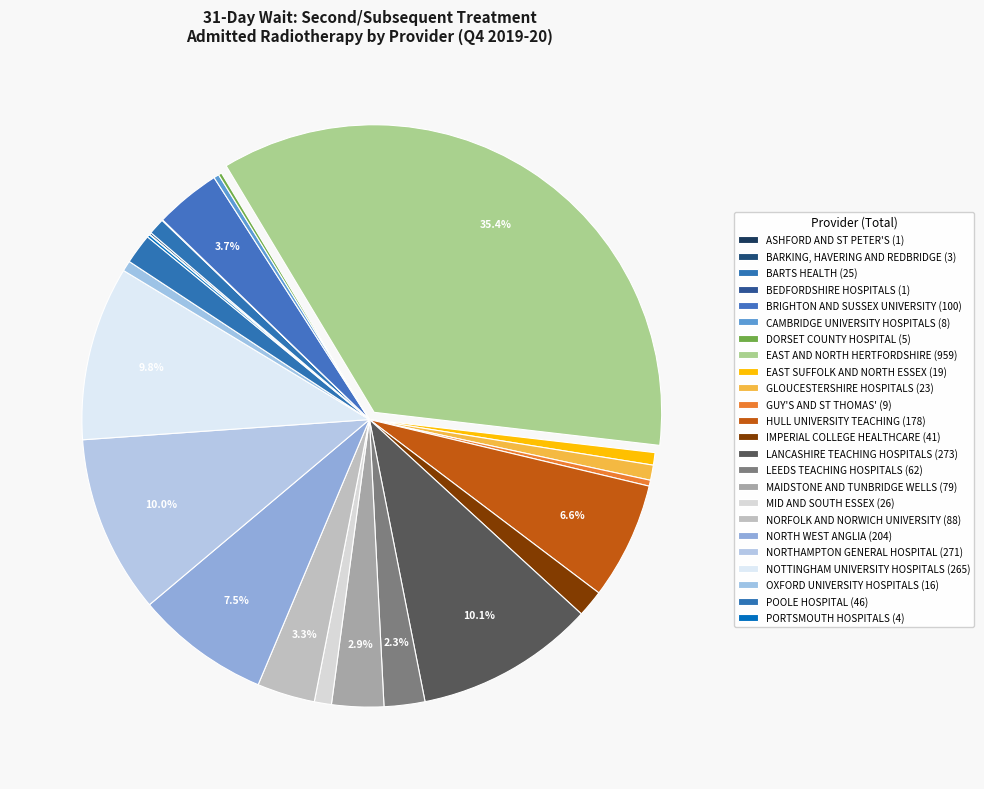

Rank the categories by value from lowest to highest.

ASHFORD AND ST PETER'S, BEDFORDSHIRE HOSPITALS, BARKING, HAVERING AND REDBRIDGE, PORTSMOUTH HOSPITALS, DORSET COUNTY HOSPITAL, CAMBRIDGE UNIVERSITY HOSPITALS, GUY'S AND ST THOMAS', OXFORD UNIVERSITY HOSPITALS, EAST SUFFOLK AND NORTH ESSEX, GLOUCESTERSHIRE HOSPITALS, BARTS HEALTH, MID AND SOUTH ESSEX, IMPERIAL COLLEGE HEALTHCARE, POOLE HOSPITAL, LEEDS TEACHING HOSPITALS, MAIDSTONE AND TUNBRIDGE WELLS, NORFOLK AND NORWICH UNIVERSITY, BRIGHTON AND SUSSEX UNIVERSITY, HULL UNIVERSITY TEACHING, NORTH WEST ANGLIA, NOTTINGHAM UNIVERSITY HOSPITALS, NORTHAMPTON GENERAL HOSPITAL, LANCASHIRE TEACHING HOSPITALS, EAST AND NORTH HERTFORDSHIRE